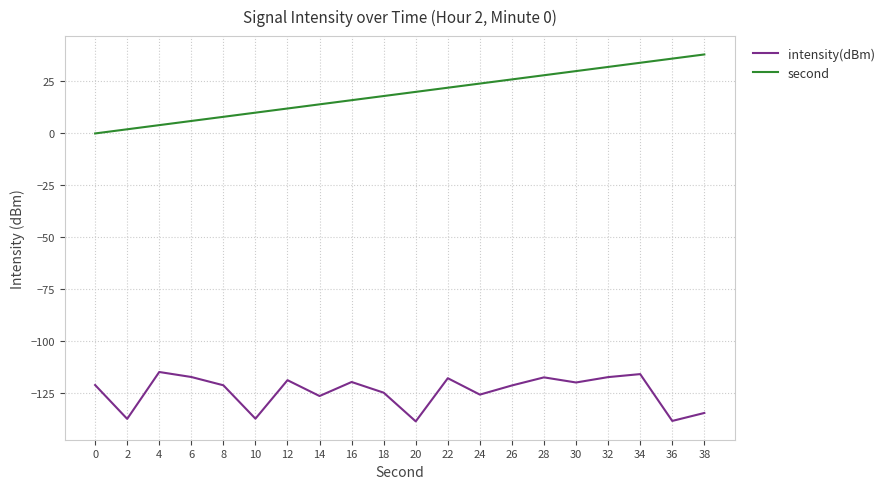

At which category is the sum across all series the highest?

34